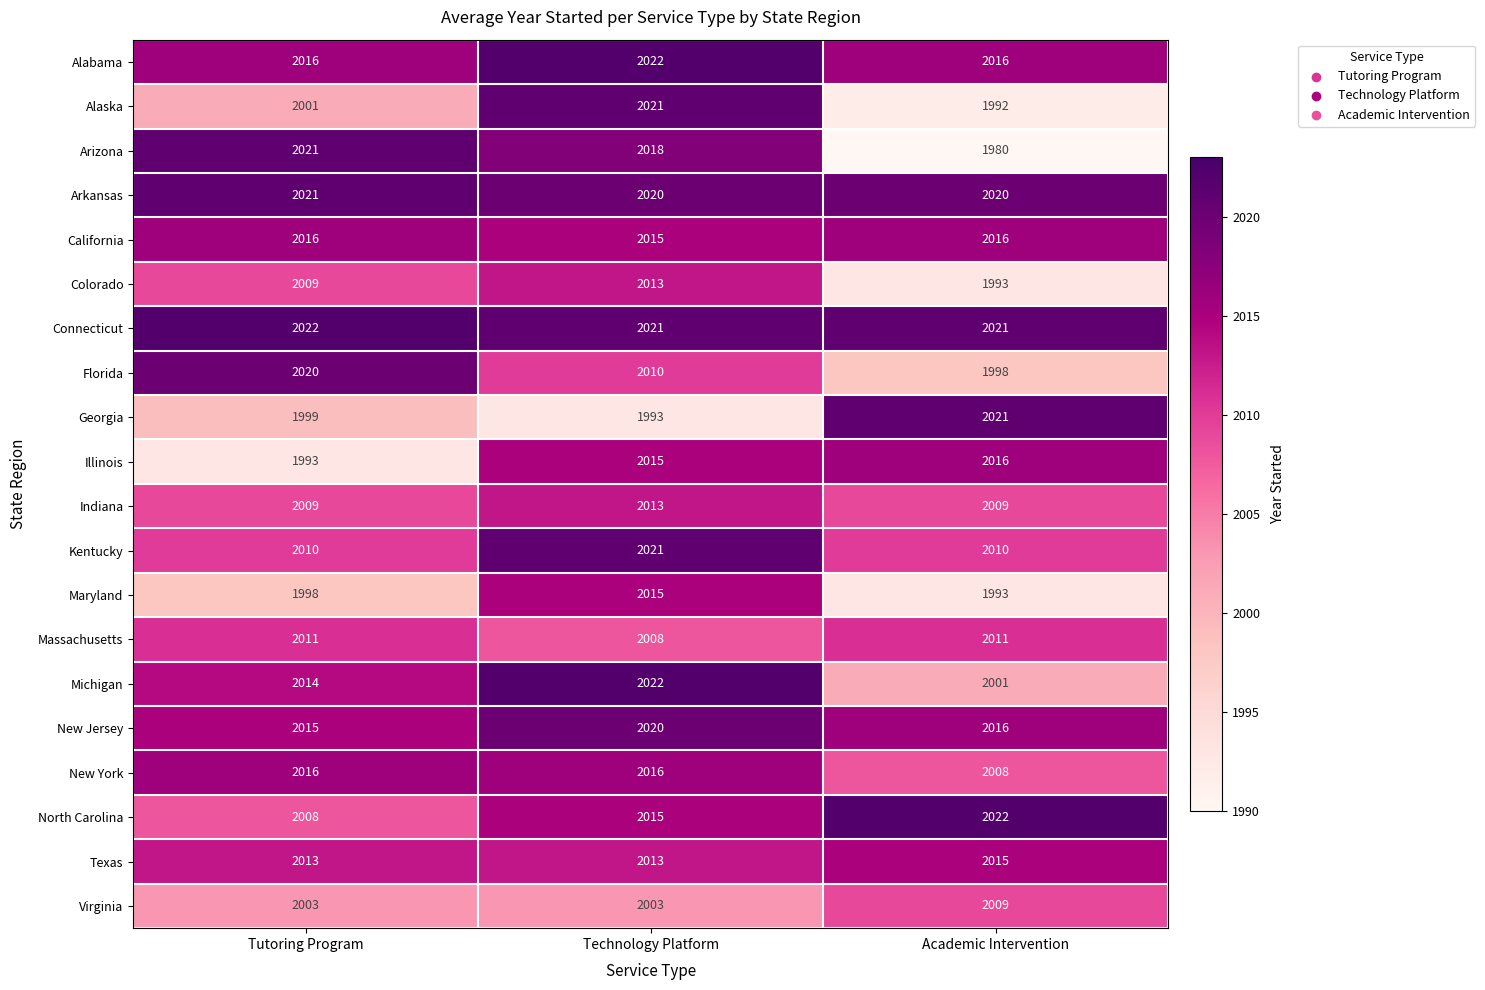

What is the sum of the Arizona values at Technology Platform and Tutoring Program?

4039